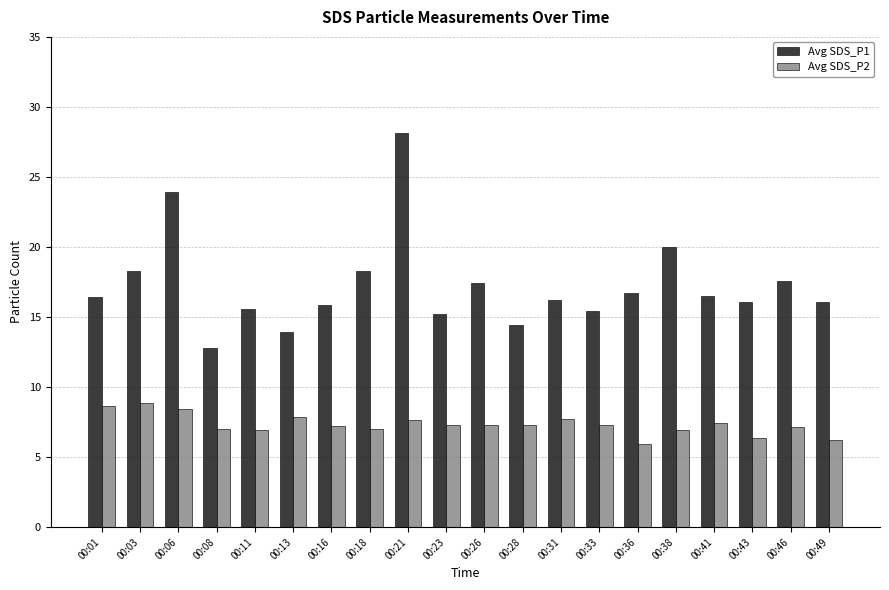

What is the difference between the second highest and second lowest values in the Avg SDS_P2 series?

2.4